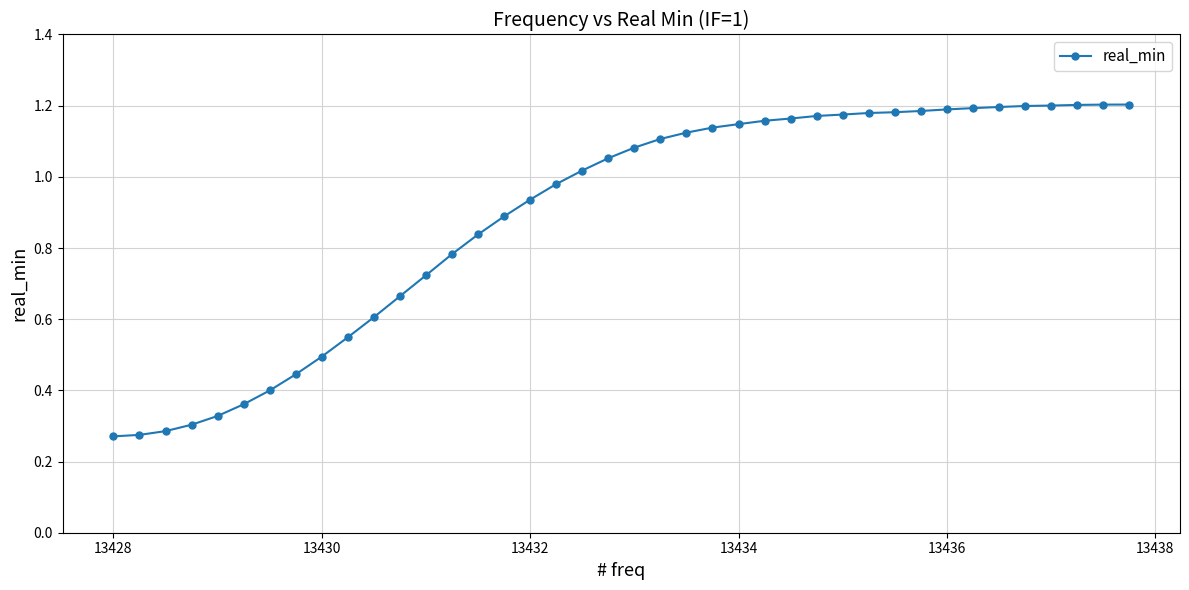

What is the sum of all values?

35.6